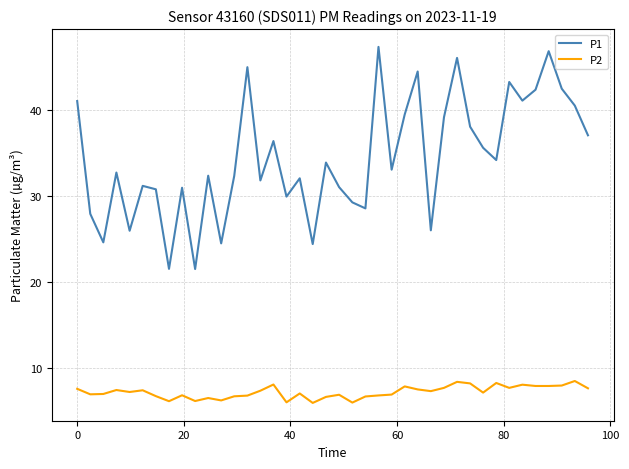

How many lines are shown in the chart?

2